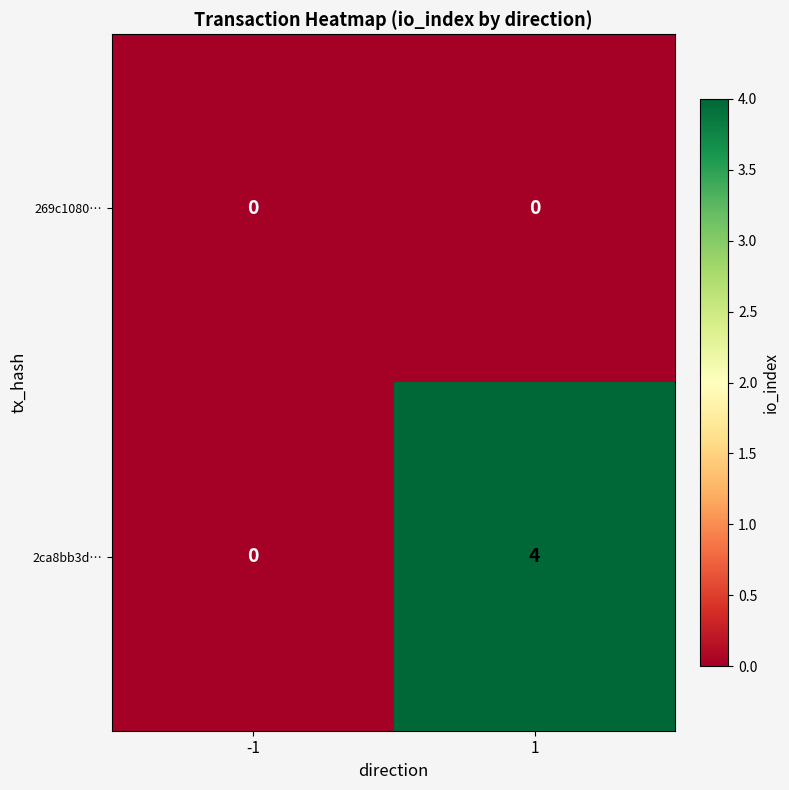

Rank the series at 1 from lowest to highest value.

269c1080…, 2ca8bb3d…